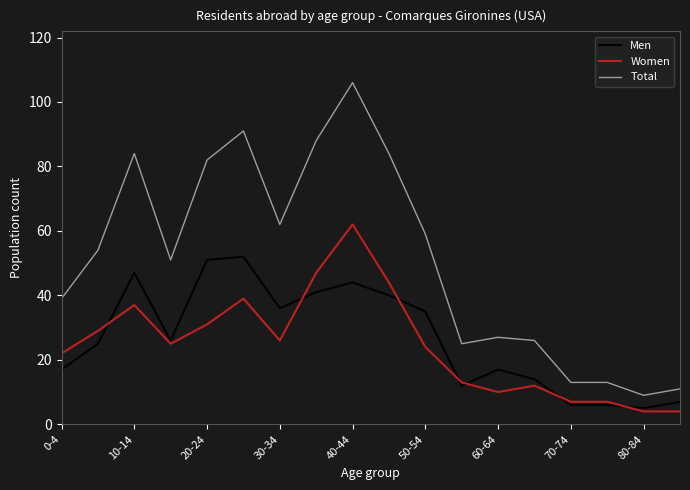

Which series has the widest spread of values?

Total